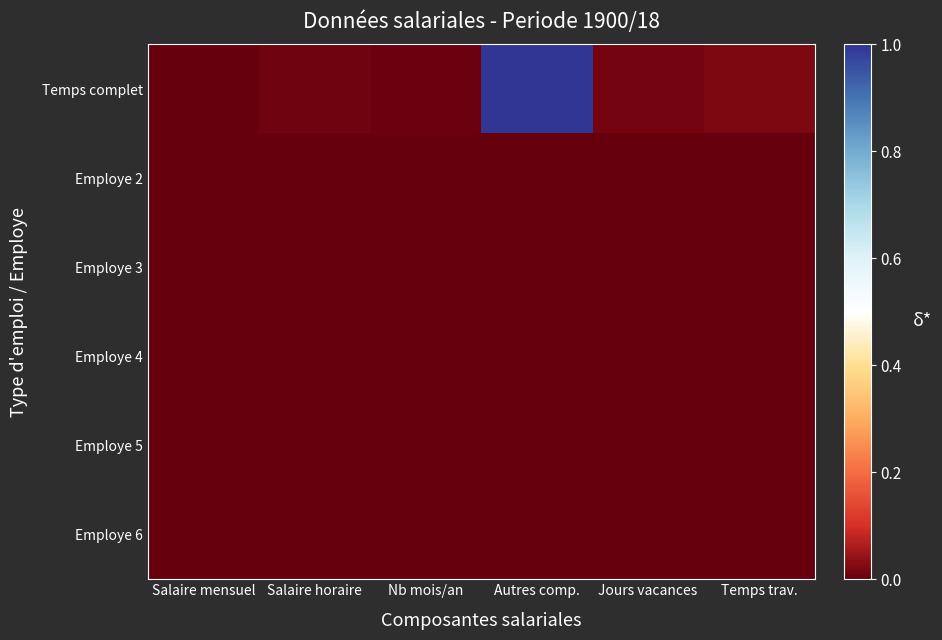

At how many categories does at least one series exceed 467?

1